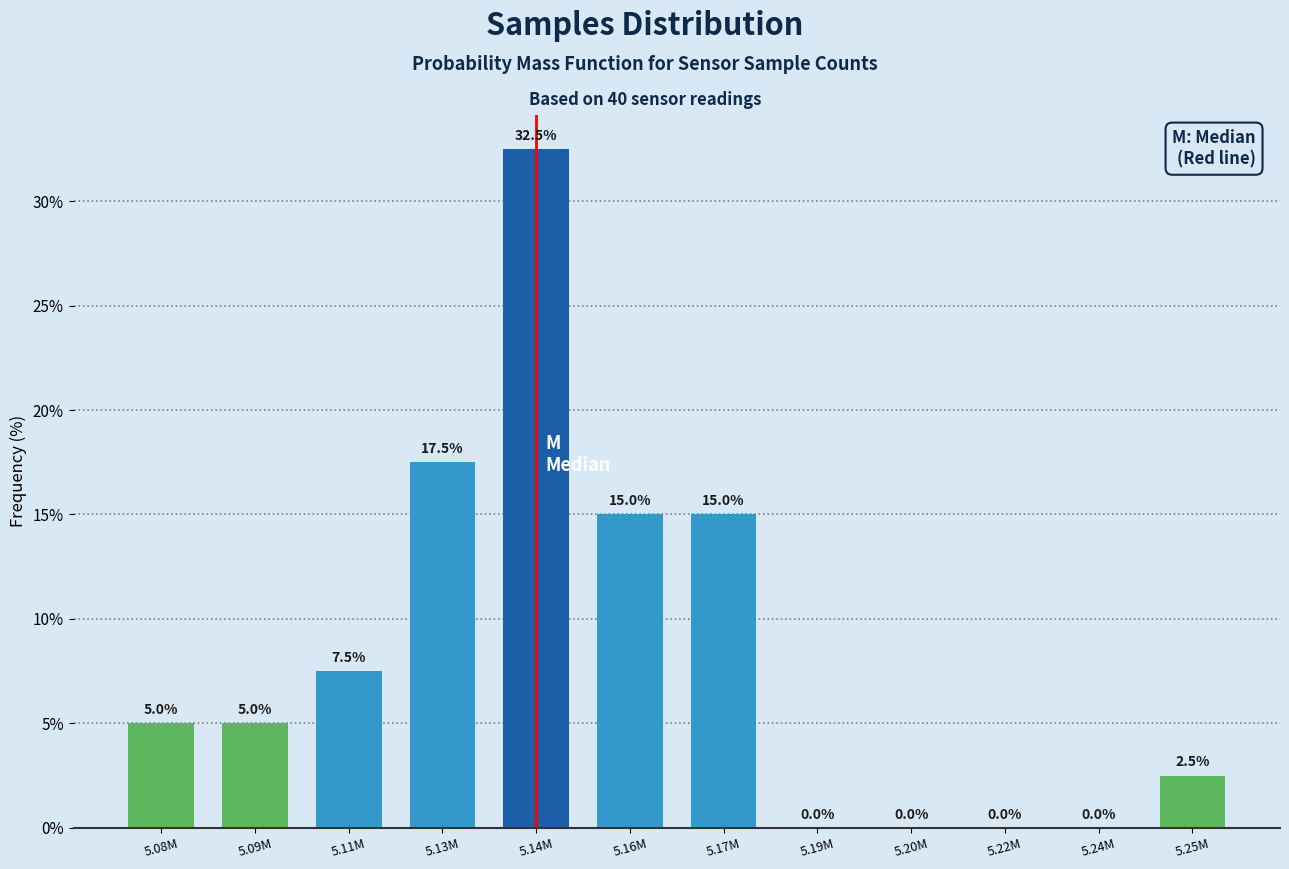

Reading left to right, what are all the values shown in this chart?

5.08M=5.0	5.09M=5.0	5.11M=7.5	5.13M=17.5	5.14M=32.5	5.16M=15.0	5.17M=15.0	5.19M=0.0	5.20M=0.0	5.22M=0.0	5.24M=0.0	5.25M=2.5